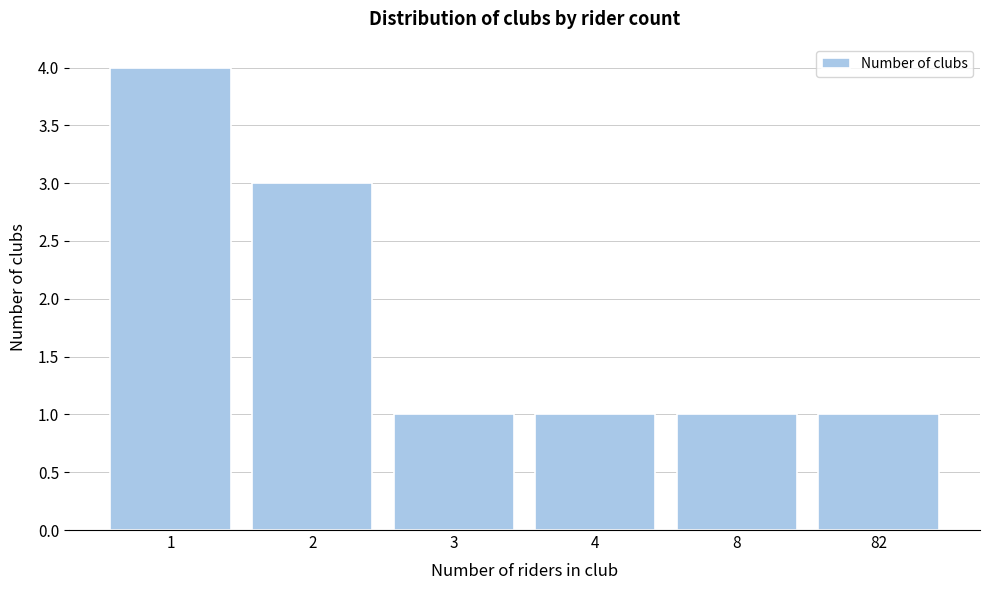

Reading left to right, transcribe all the data shown in this chart.

4	3	1	1	1	1